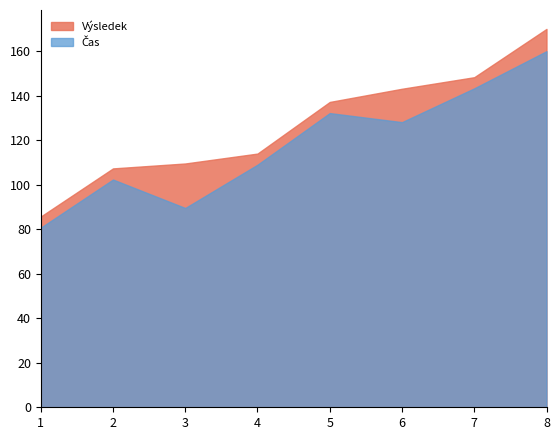

Reading left to right, list all the values displayed in this chart.

Čas: 1=80.7	2=102.3	3=89.5	4=109.0	5=132.2	6=128.1	7=143.3	8=160.0
Výsledek: 1=85.7	2=107.3	3=109.5	4=114.0	5=137.2	6=143.1	7=148.3	8=170.0